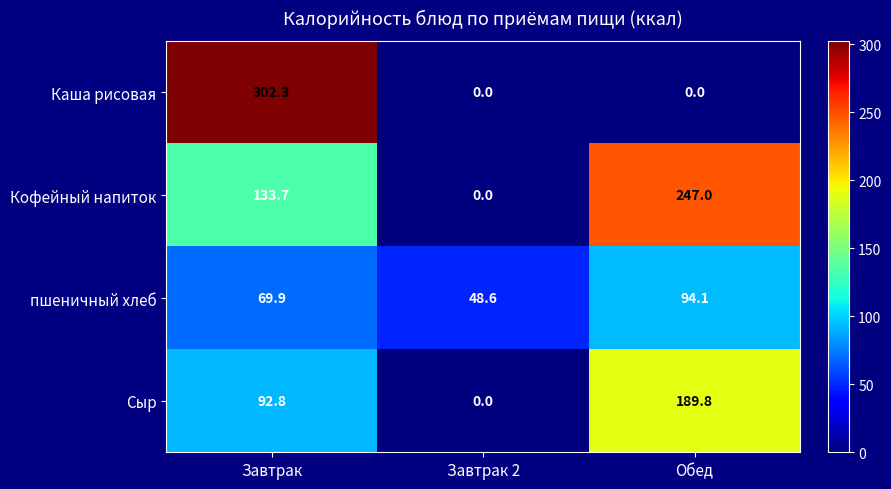

Rank the series by their maximum value, from lowest to highest.

пшеничный хлеб, Сыр, Кофейный напиток, Каша рисовая